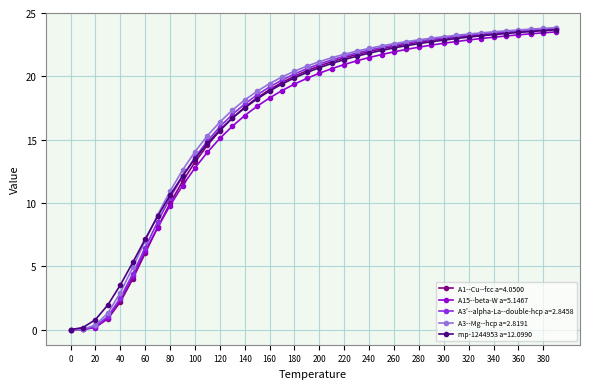

True or false: A1--Cu--fcc a=4.0500 and A3'--alpha-La--double-hcp a=2.8458 cross at least once.

False